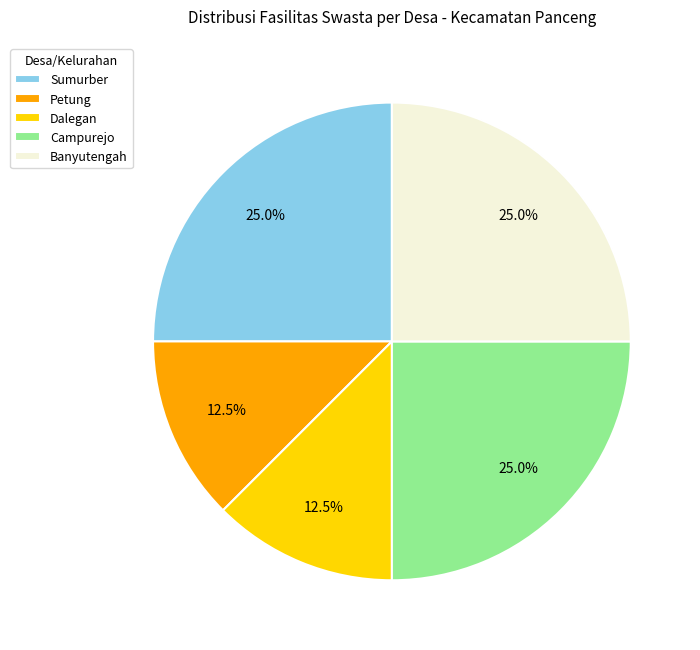

Approximately how many times larger is the value at Campurejo compared to Sumurber?

1.0